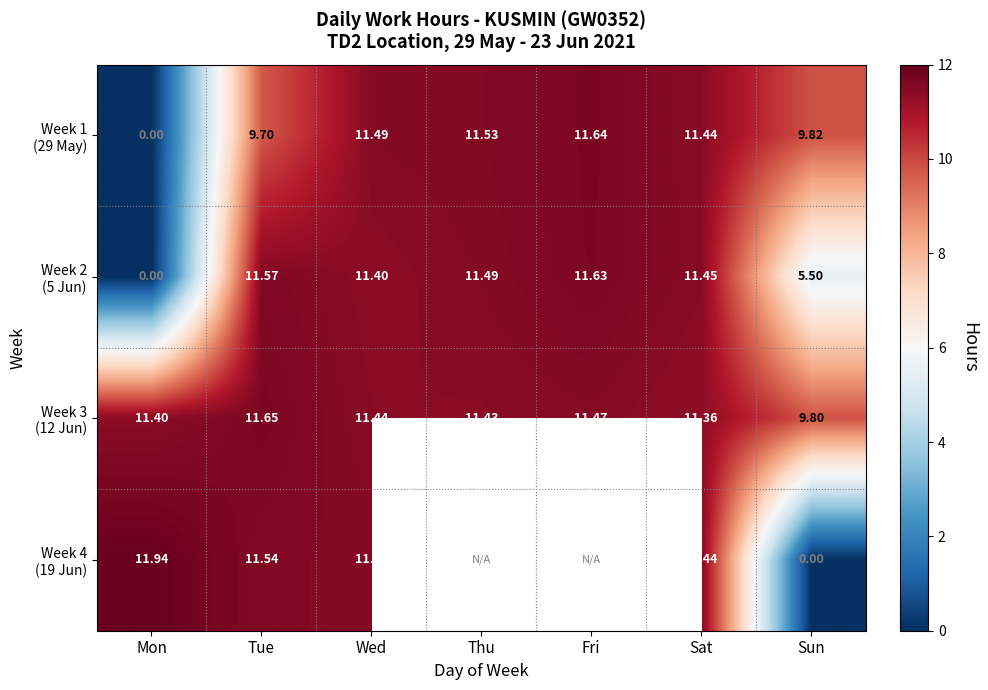

Which series changed the most between Fri and Sun?

Week 2 (5 Jun)